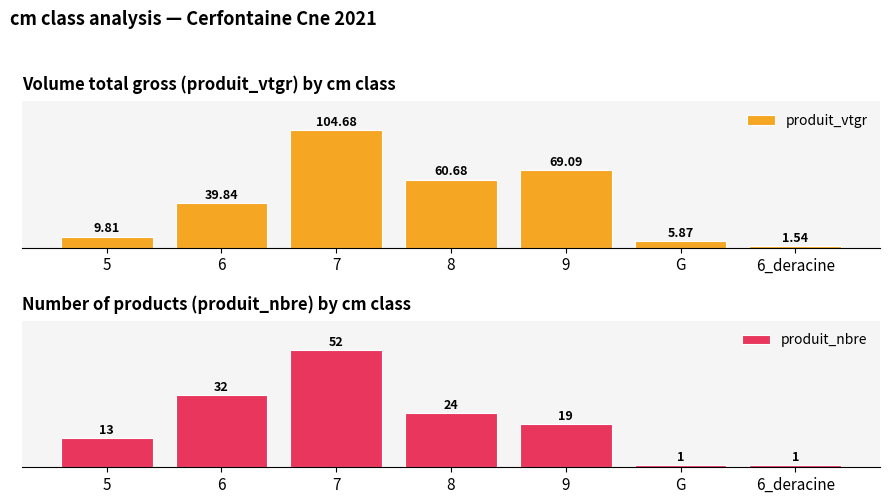

Which series has the largest total across all categories?

produit_vtgr